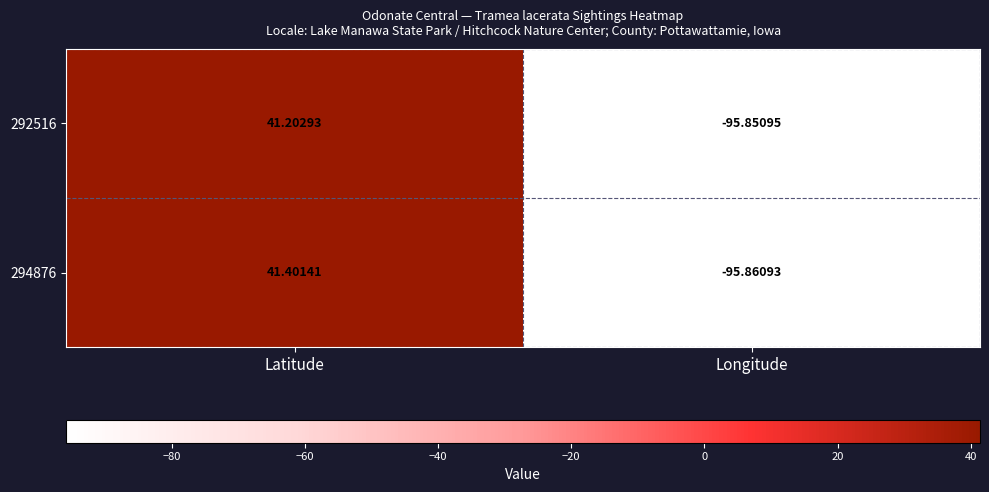

At Longitude, list the series in order from largest to smallest.

292516, 294876